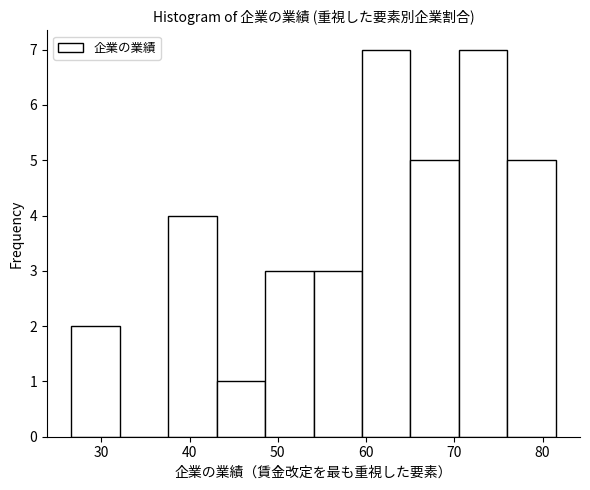

How tall is the bar that spans 60 to 65 on the x-axis? Neither the bar edges nor the heights are printed on the chart, so give them approximately, as read against the axes.

7